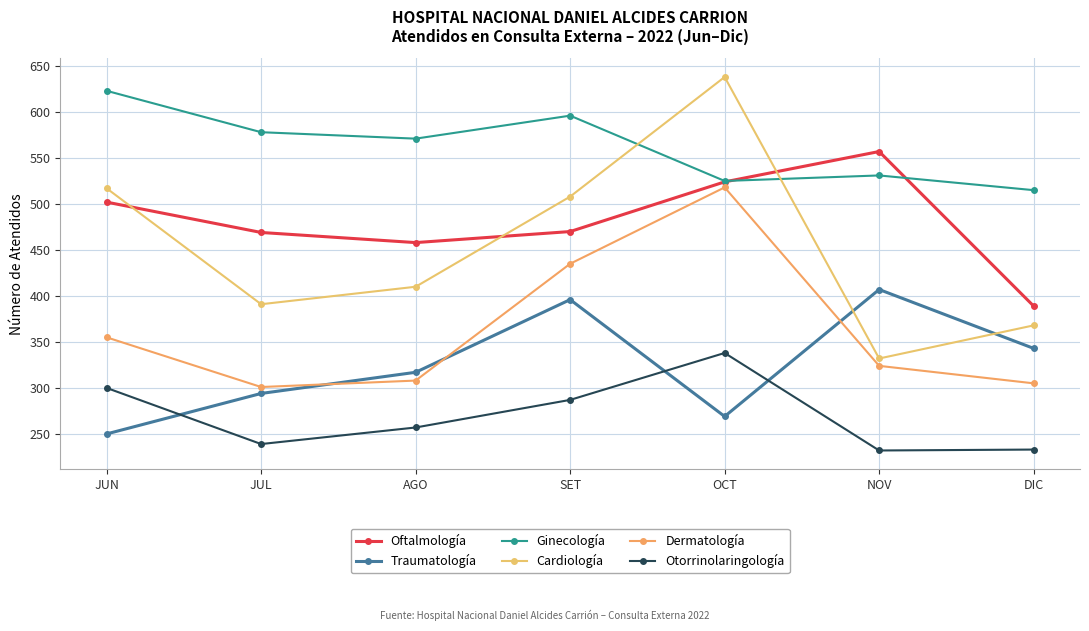

Does the chart have visible grid lines?

Yes